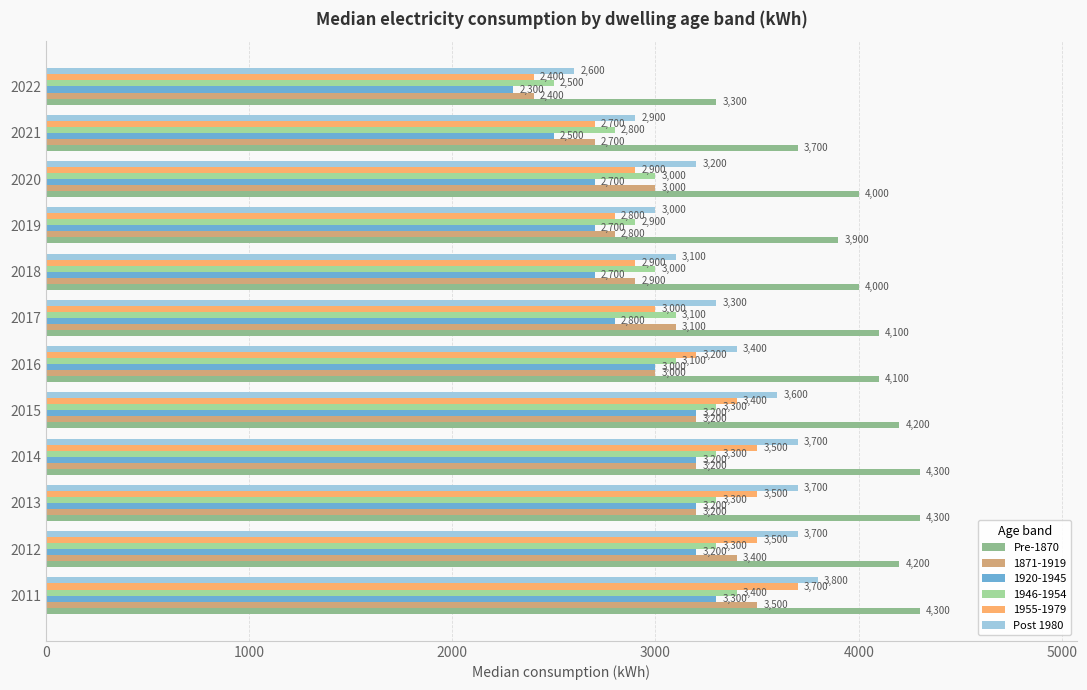

How many series are shown in this chart?

6